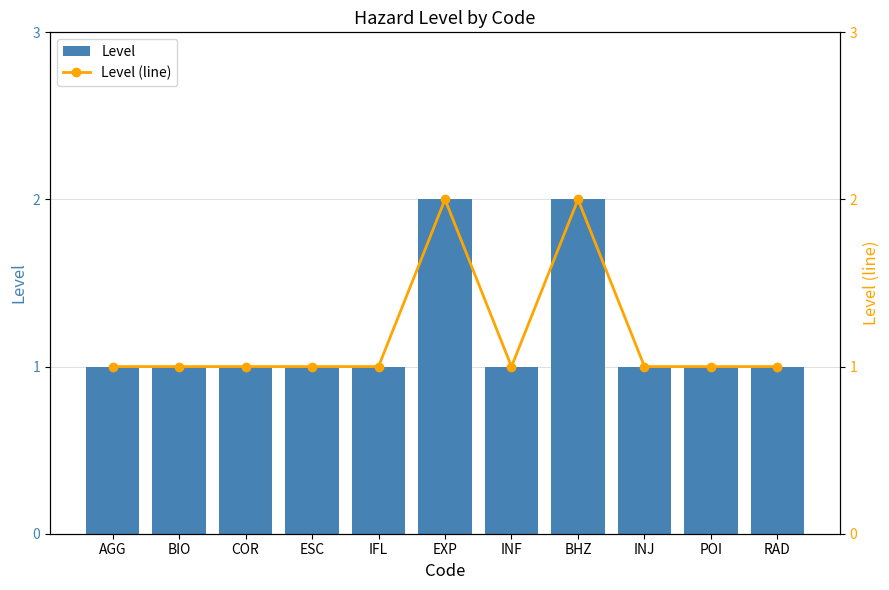

What is the total value across all series at INJ?

2